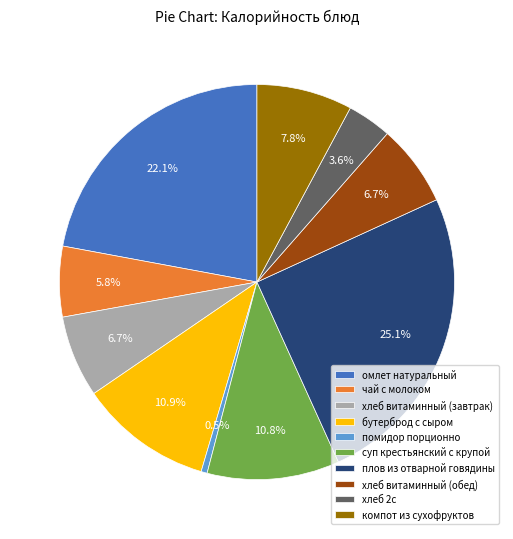

Is there a majority slice in this chart?

No